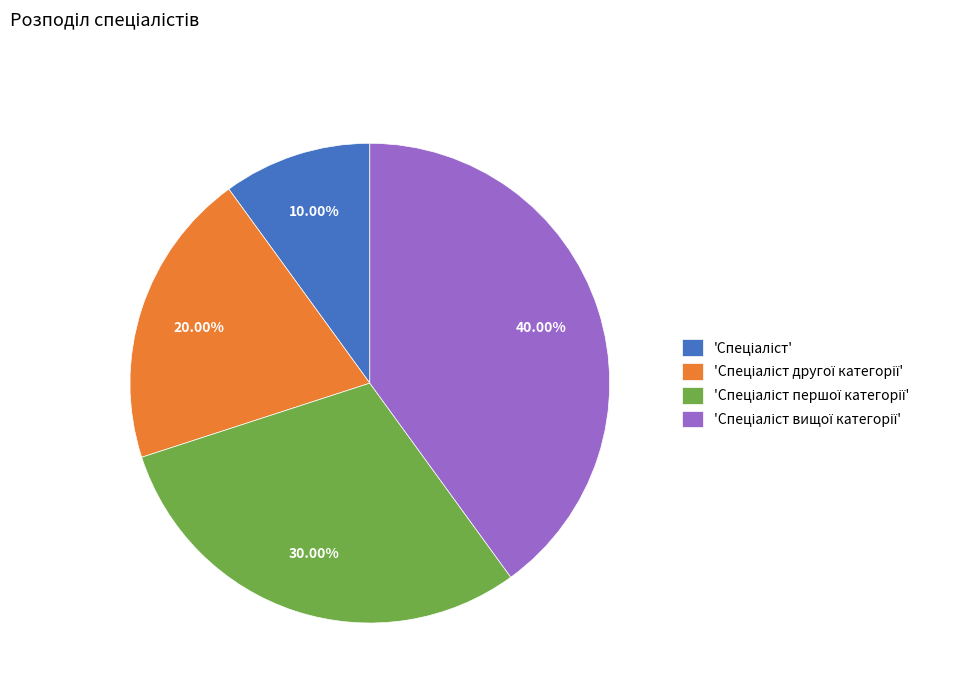

Does any single category account for the majority?

No